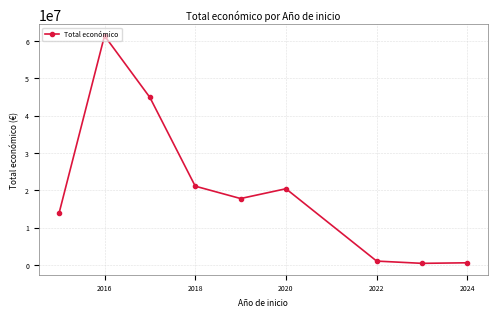

What is the greatest value displayed?

61335362